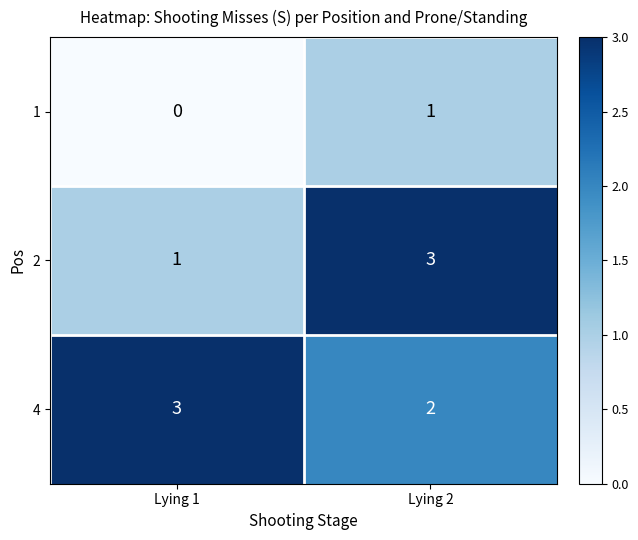

The value of 2 at Lying 2 is 5. True or false?

False